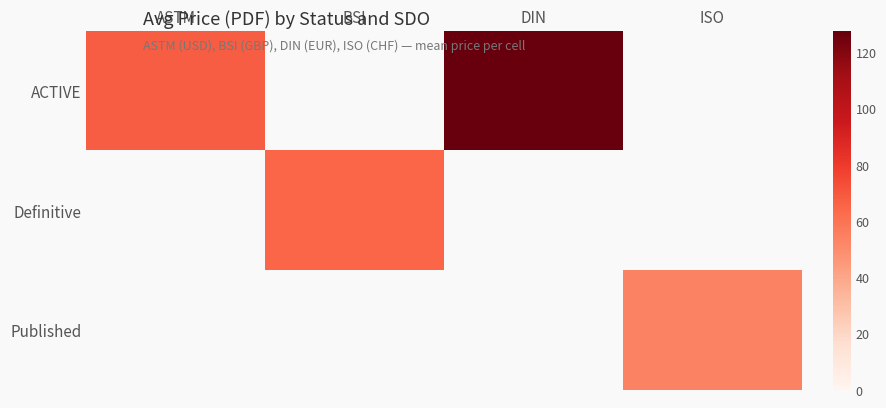

Read the Definitive value at BSI.

65.2